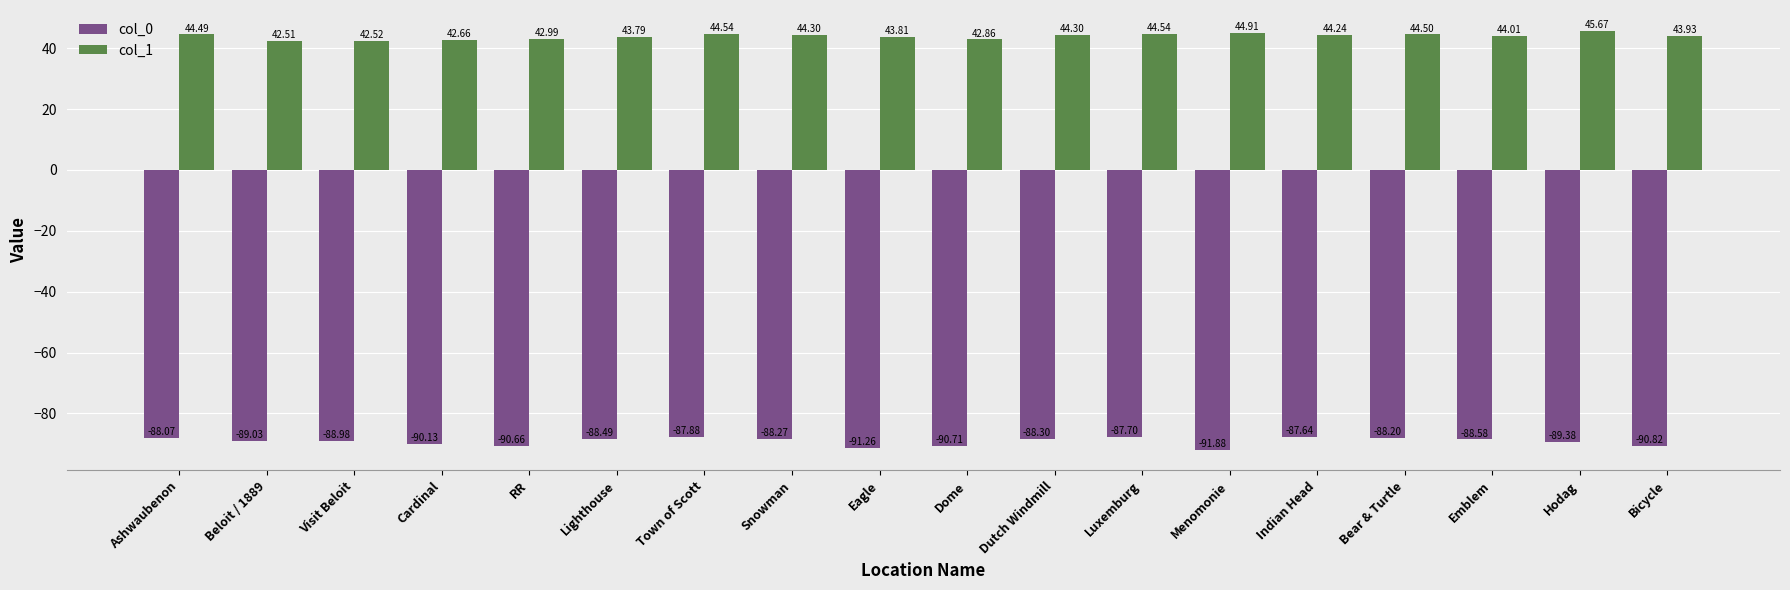

What is the value of the col_0 bar at the 7th from the left?

-87.9